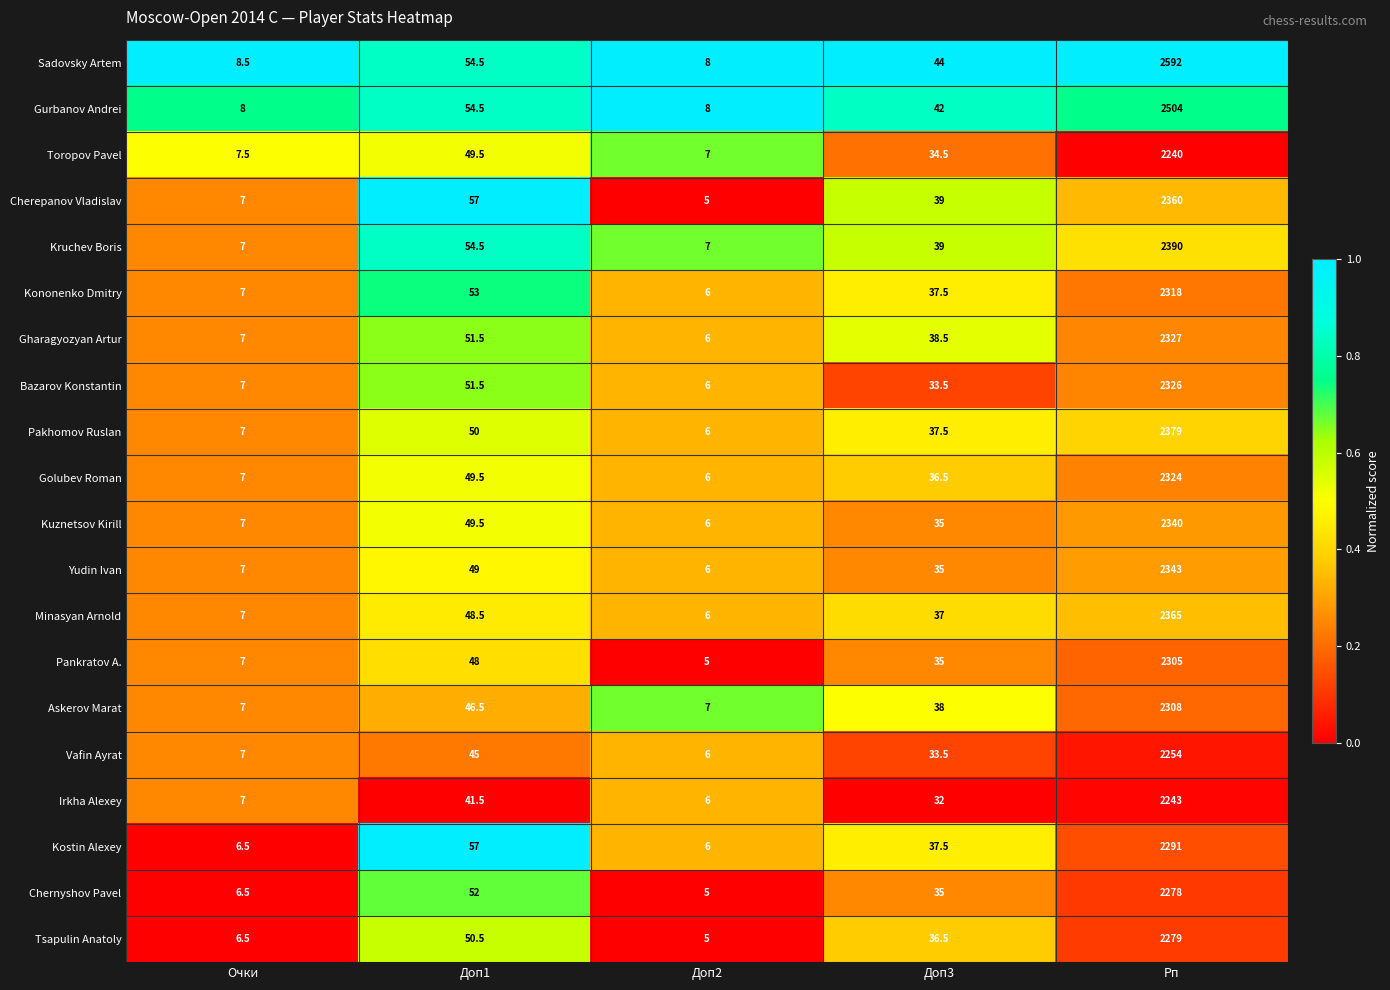

Where does the Kuznetsov Kirill series first go above 35?

Доп1